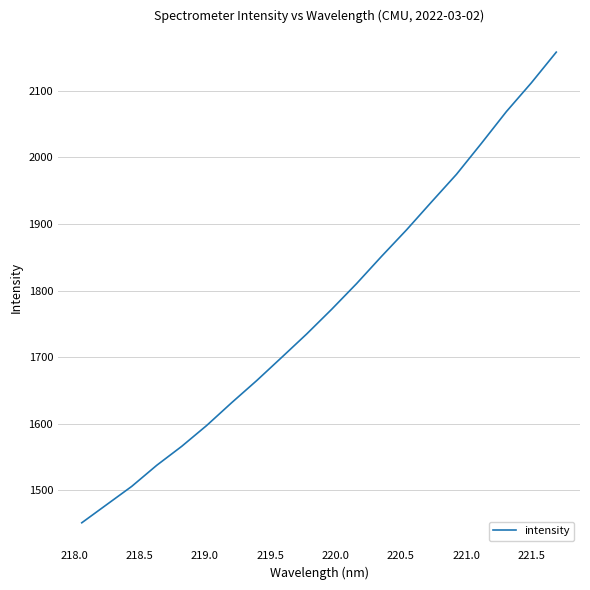

What is the average value?

1772.9